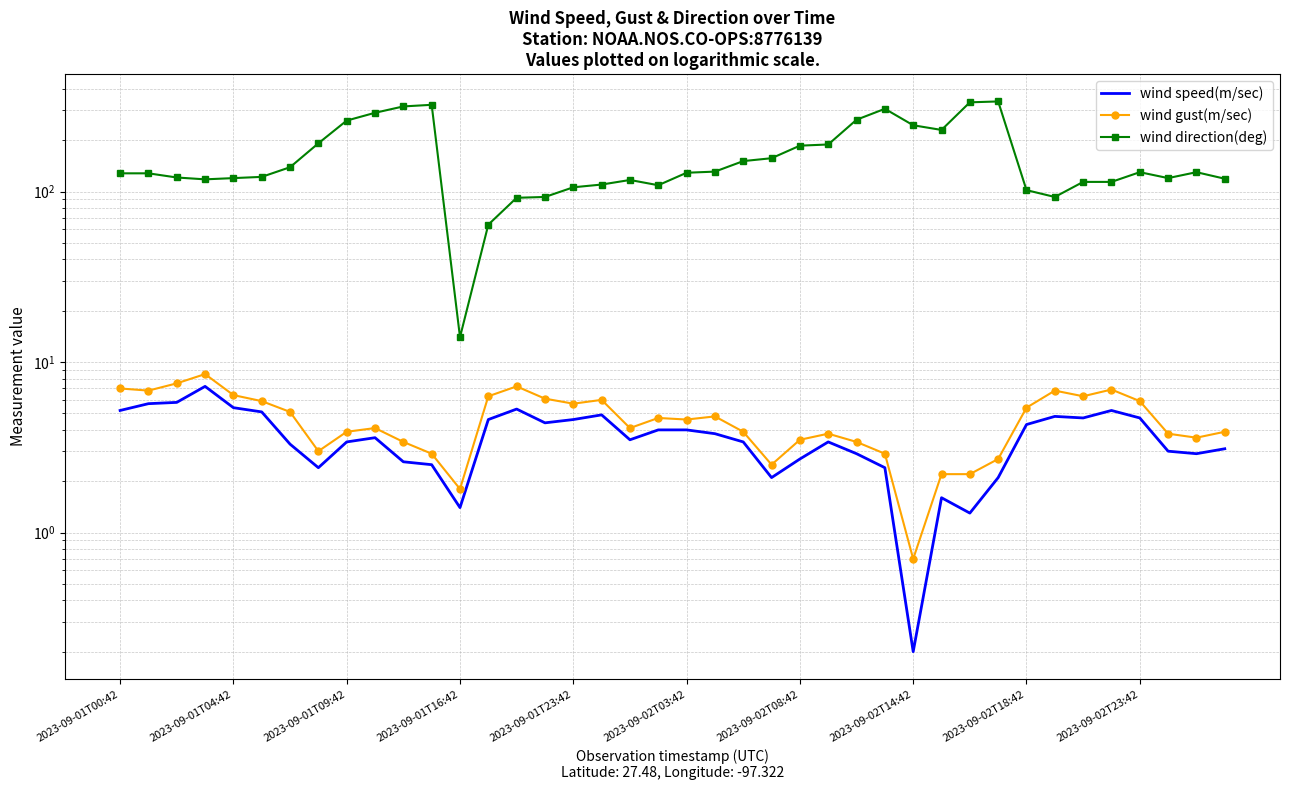

Where is wind direction(deg) nearest to the value 176?

2023-09-02T08:42